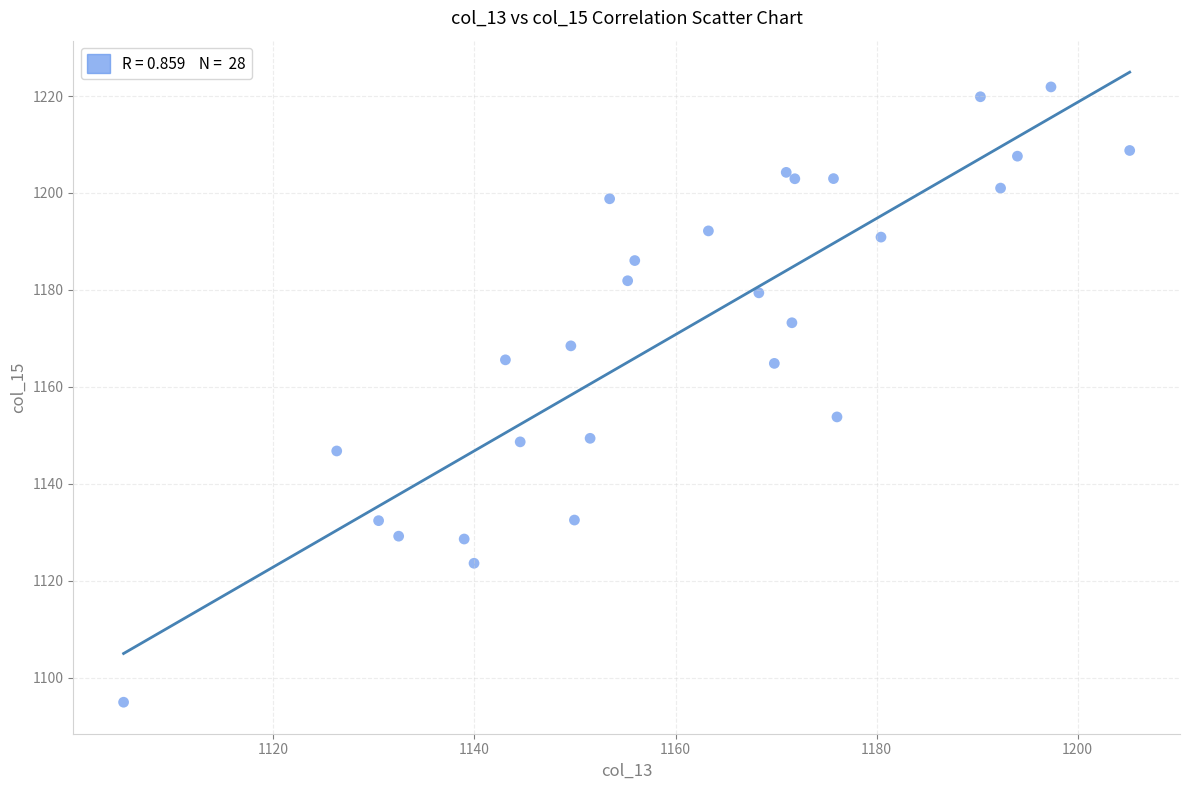

What Y value in the scatter plot is closest to 1158?

1153.8